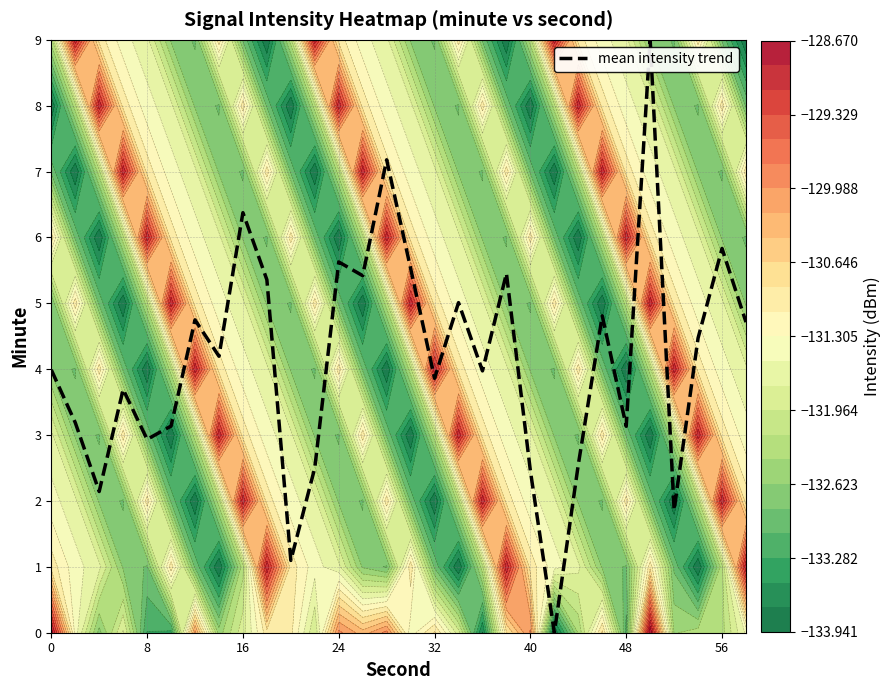

Reading left to right, list all the values displayed in this chart.

4.0	3.2	2.1	3.7	2.9	3.1	4.7	4.2	6.4	5.4	1.1	2.5	5.6	5.4	7.2	5.5	3.9	5.0	4.0	5.5	2.5	0.0	2.6	4.8	3.1	9.0	1.9	4.5	5.8	4.7